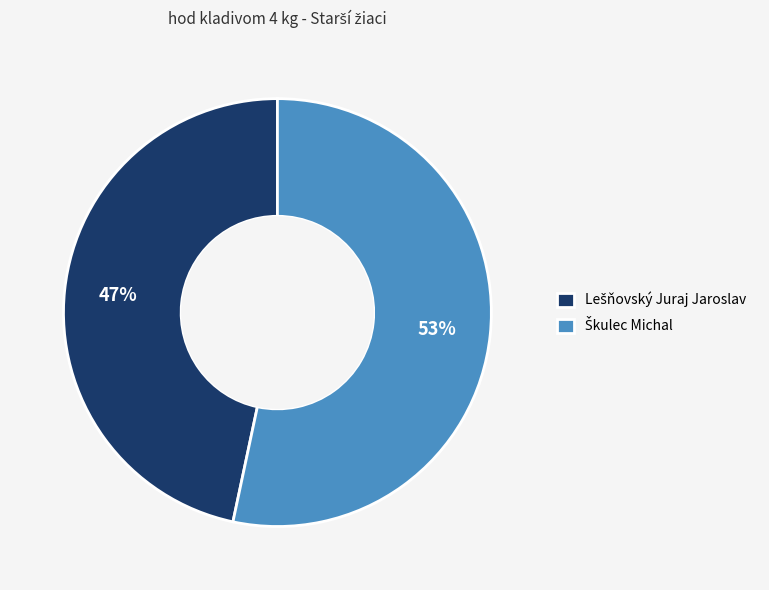

To the nearest percent, what is the average slice percentage?

50%